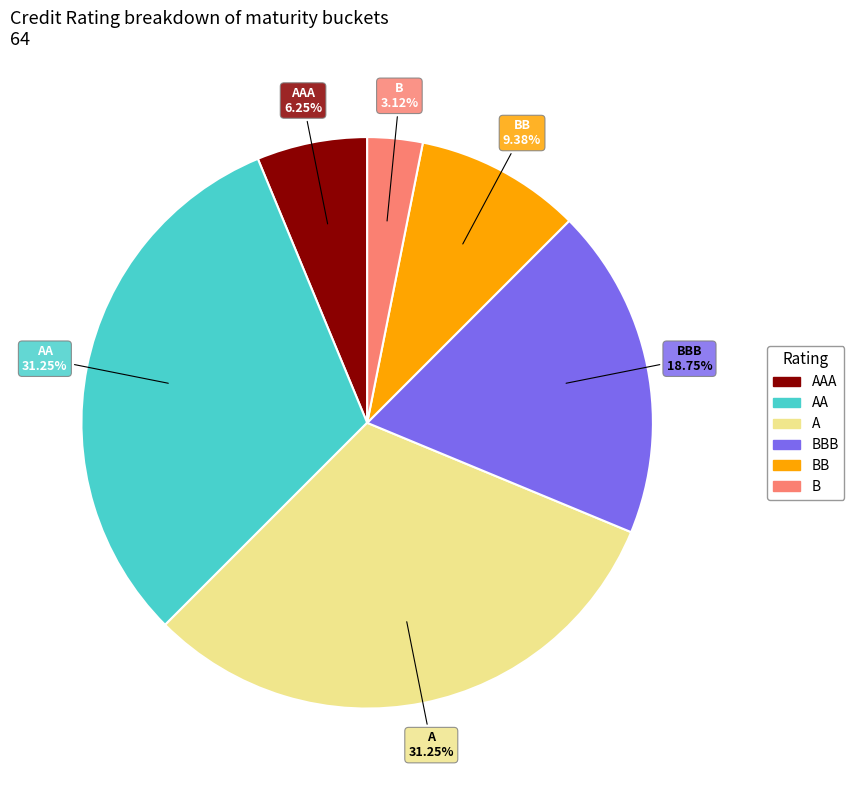

Is there any slice that represents more than half of the pie?

No